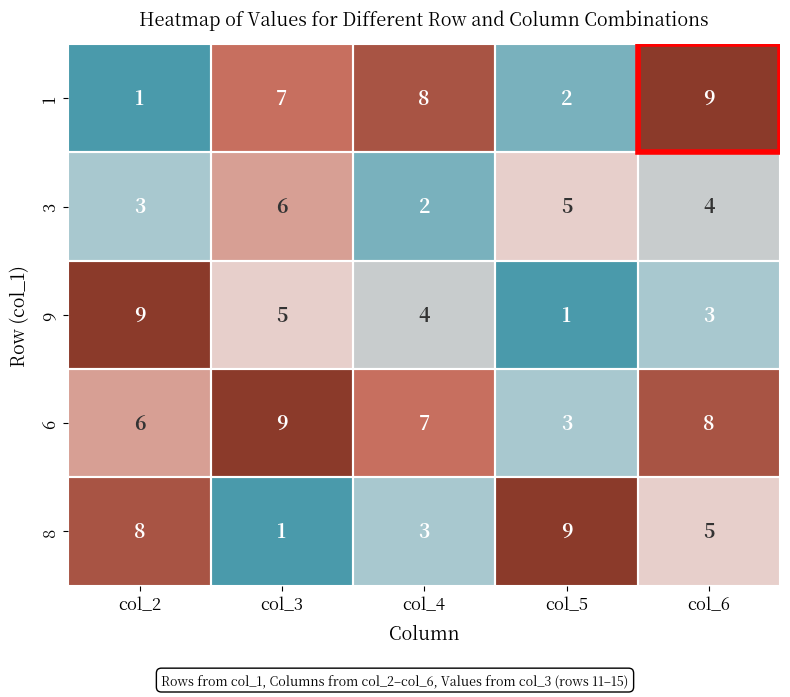

What is the sum of all 6 values?

33